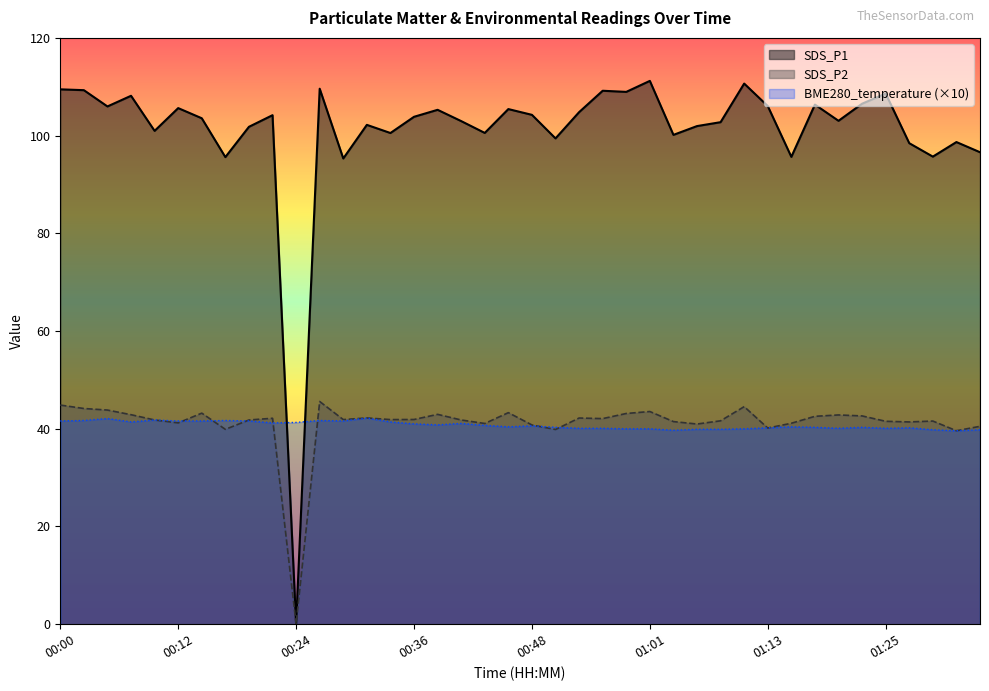

At which label does SDS_P2 reach its peak?

00:26